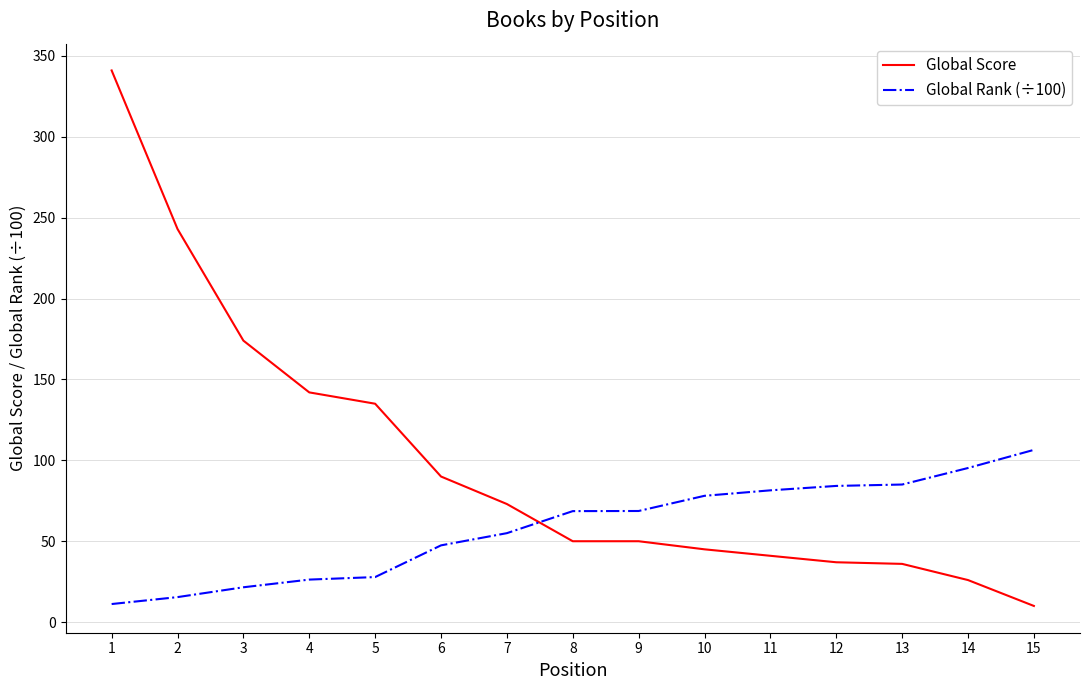

Which series changed the most between 5 and 13?

Global Score